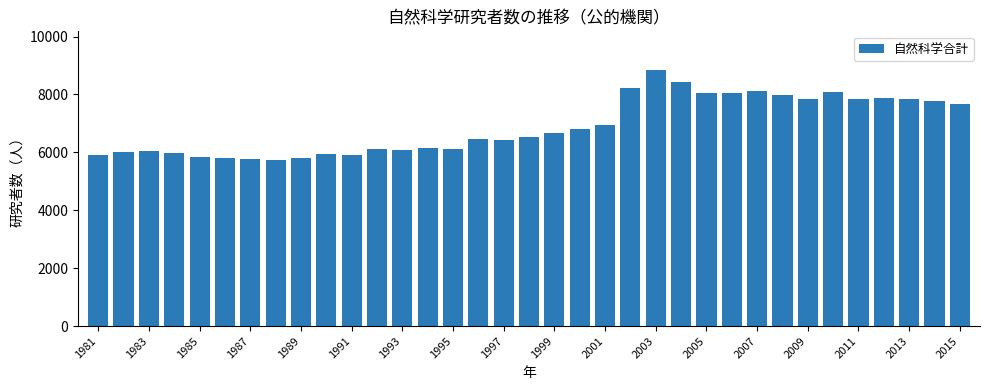

What is the maximum value shown in the chart?

8853